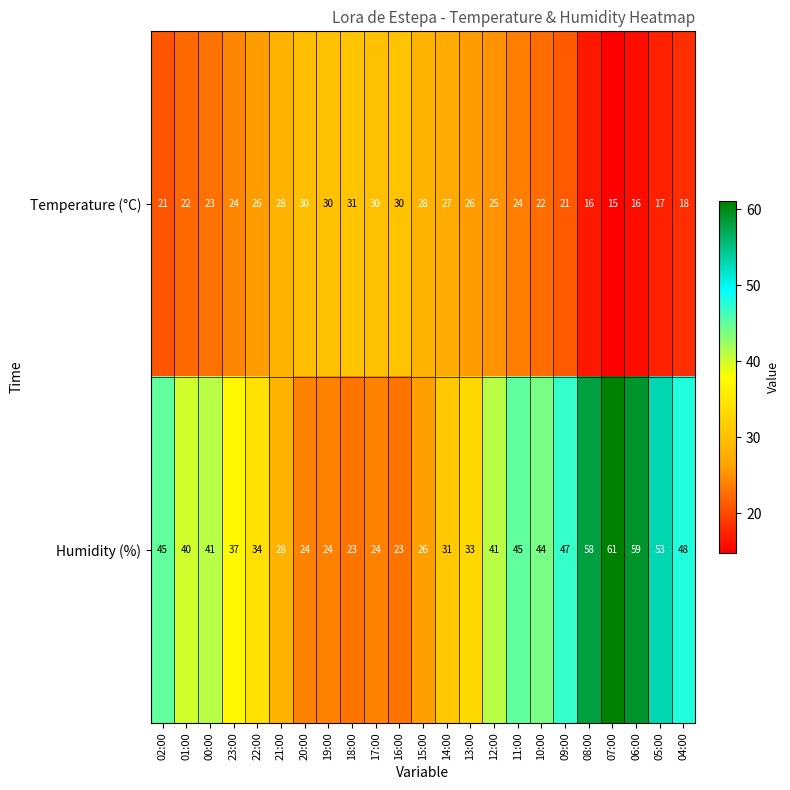

Rank the series at 06:00 from highest to lowest value.

Humidity (%), Temperature (°C)